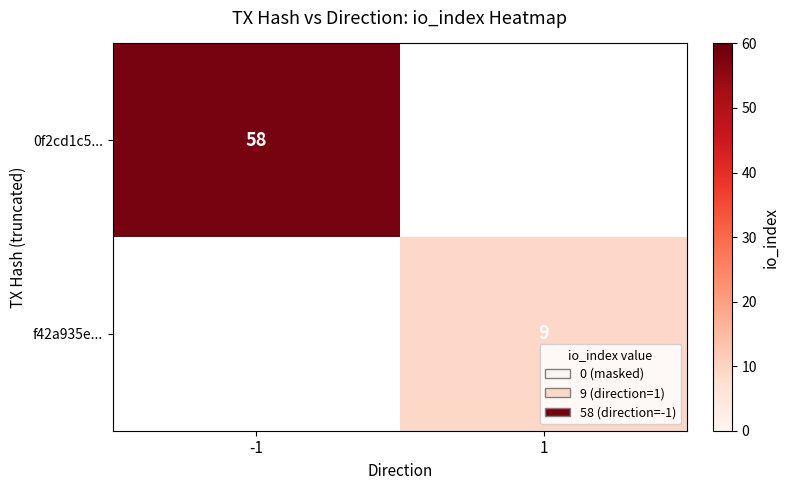

Which label corresponds to the largest value in the chart?

-1